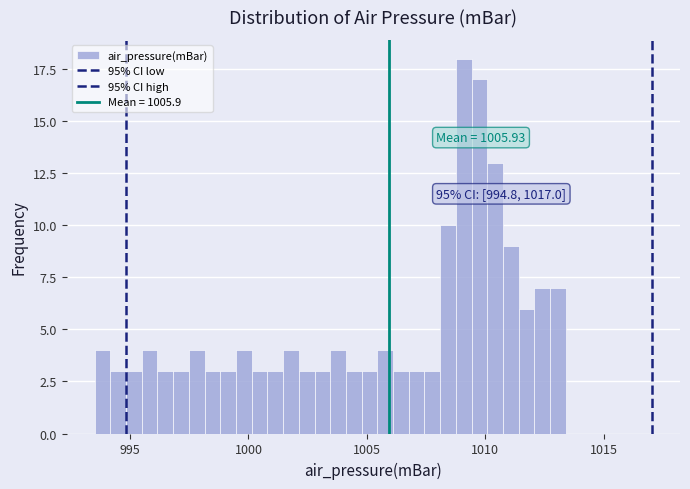

Around what value on the x-axis is the tallest bar? Give the approximate position of its centre, as read against the axis.

1009.0